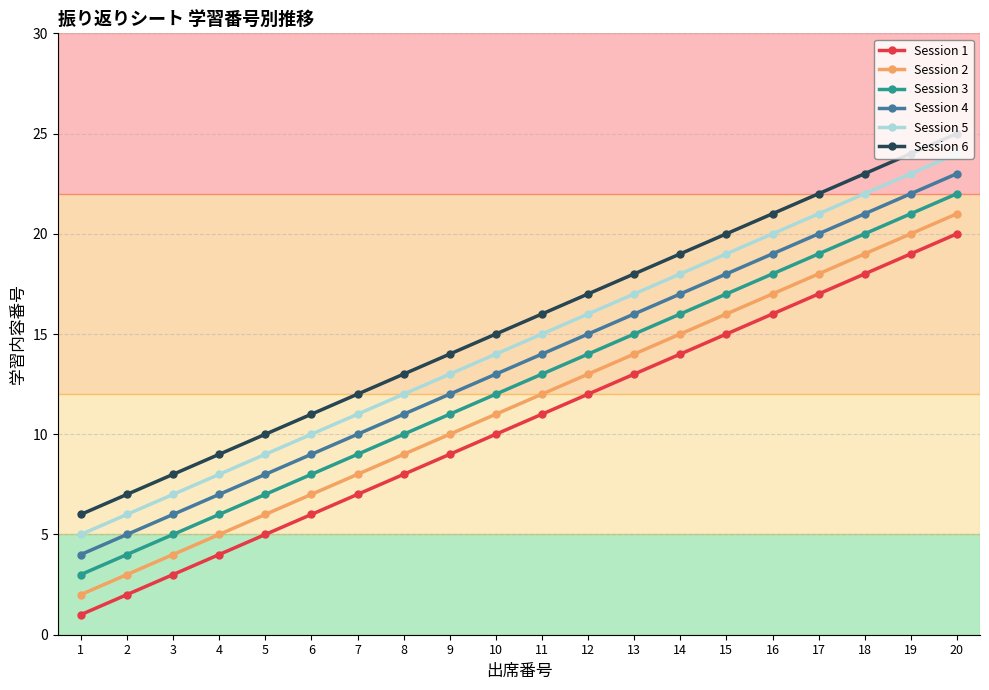

The Session 4 series shows 11 at 8. True or false?

True